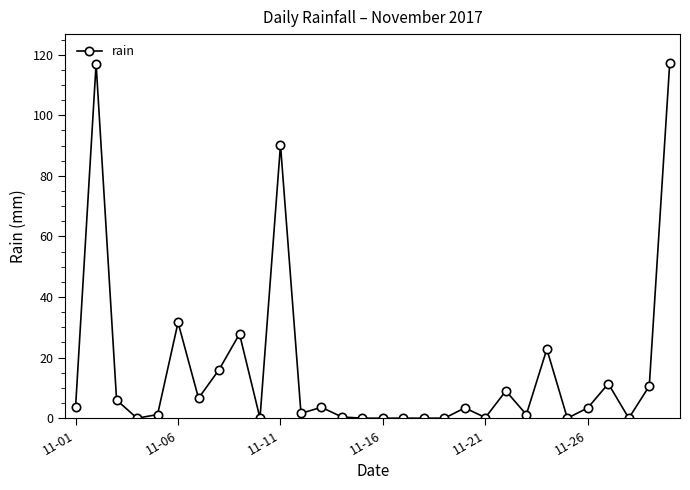

What is the maximum value shown in the chart?

117.4